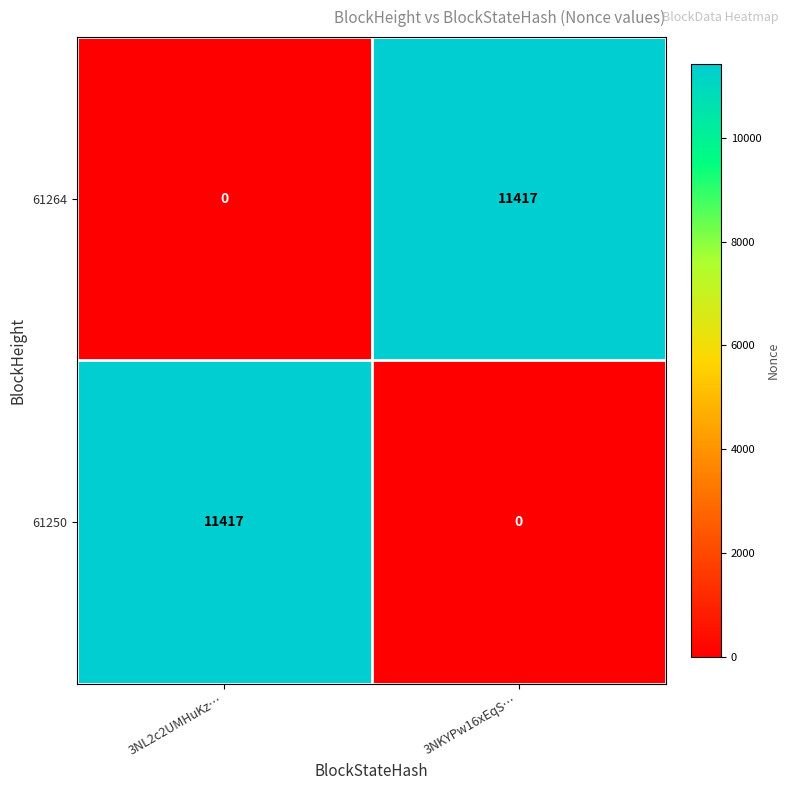

What is the total value across all series at 3NL2c2UMHuKz…?

11417